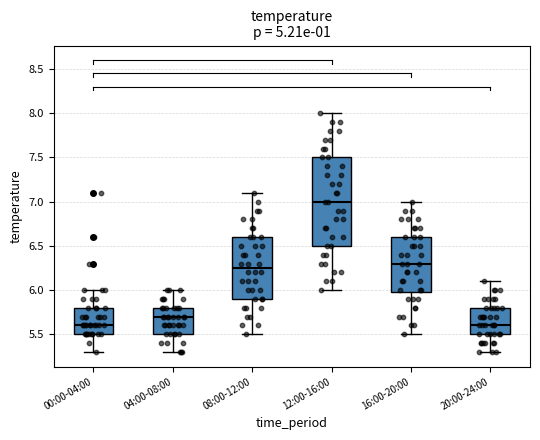

Reading left to right, read every box against the y-axis: the position of its median line, the range the box covers, and the ends of its whiskers. The values are not printed on the chart, so give them approximately, as read against the axis.

00:00-04:00: median 5.60, box 5.50 to 5.80, whiskers 5.30 to 6.00
04:00-08:00: median 5.70, box 5.50 to 5.80, whiskers 5.30 to 6.00
08:00-12:00: median 6.25, box 5.90 to 6.60, whiskers 5.50 to 7.10
12:00-16:00: median 7.00, box 6.50 to 7.50, whiskers 6.00 to 8.00
16:00-20:00: median 6.30, box 6.00 to 6.60, whiskers 5.50 to 7.00
20:00-24:00: median 5.60, box 5.50 to 5.80, whiskers 5.30 to 6.10